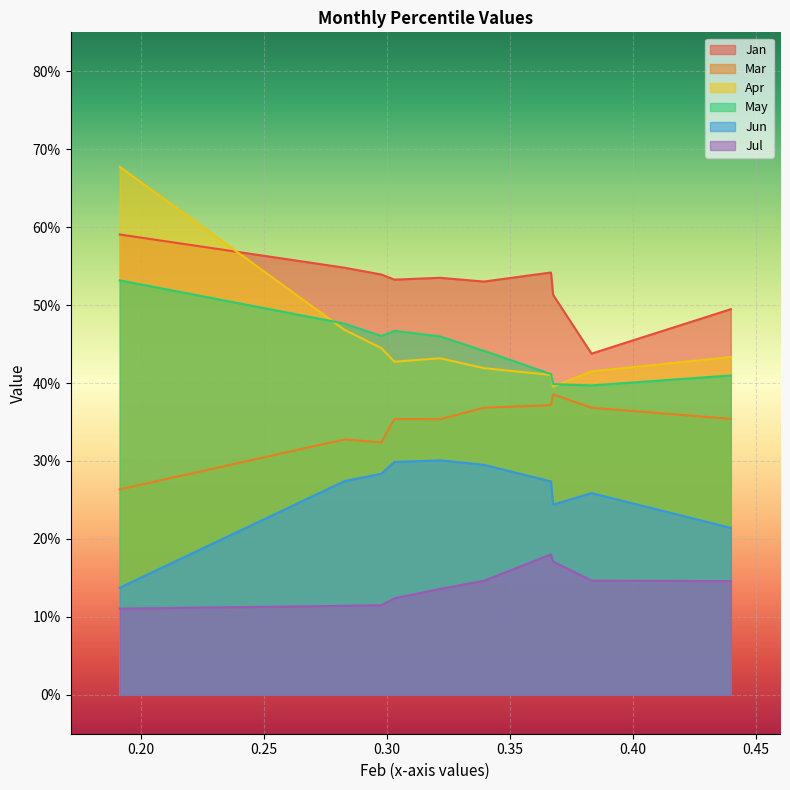

The value of Jul at pct75 is 0.1. True or false?

True